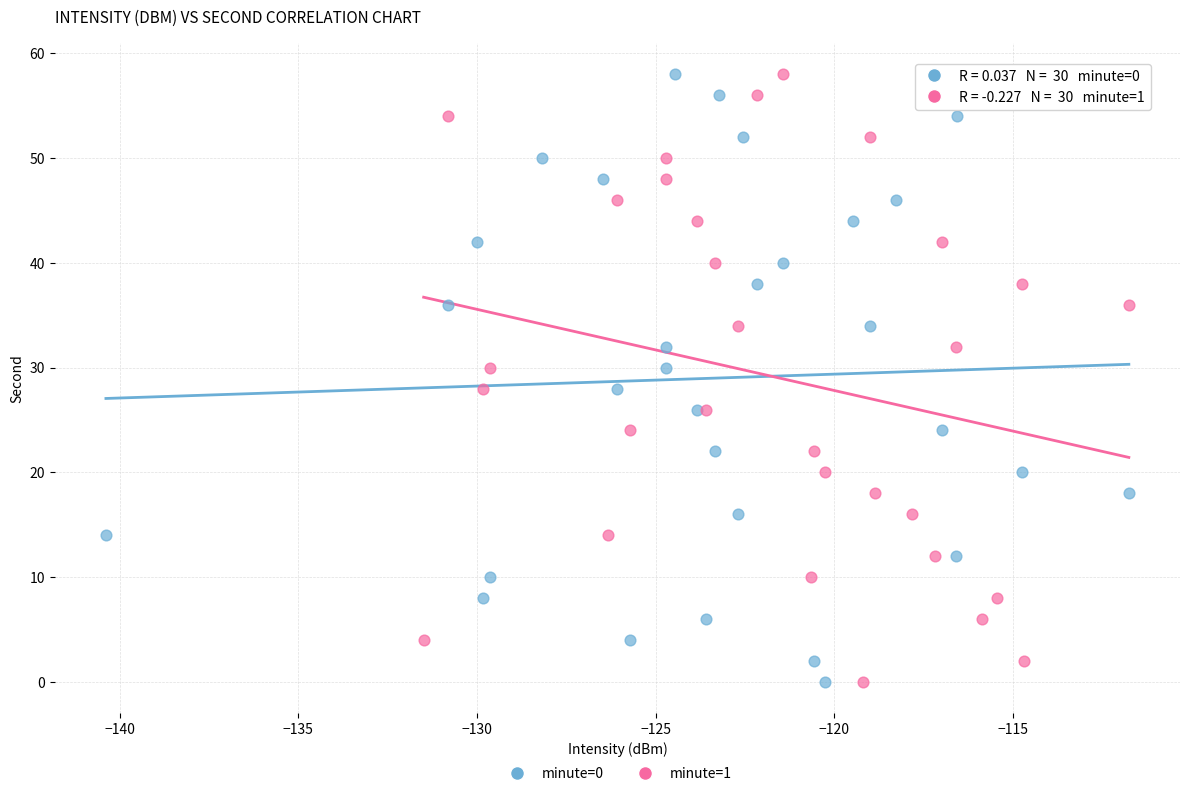

What are all the series names shown in the legend?

minute=0, minute=1